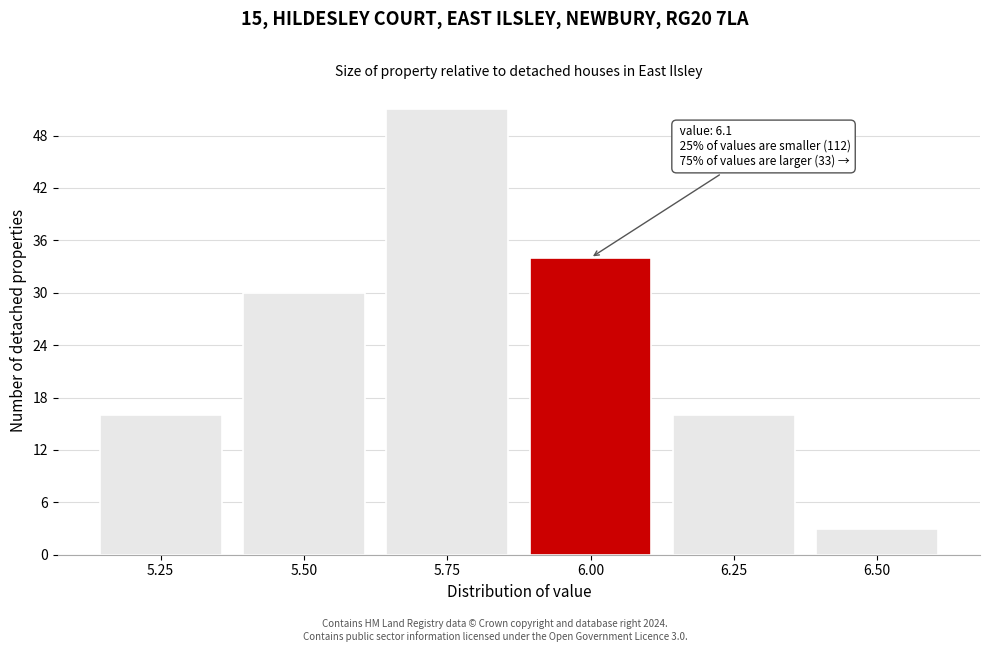

Reading left to right, what are all the values shown in this chart?

16	30	51	34	16	3